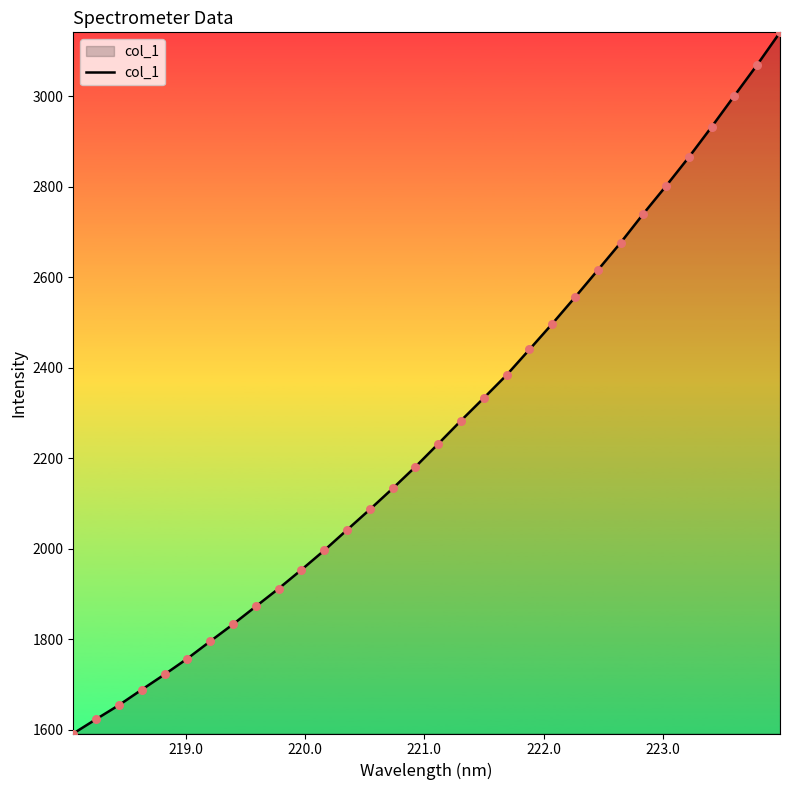

What is the difference between the maximum and minimum values?

1549.6